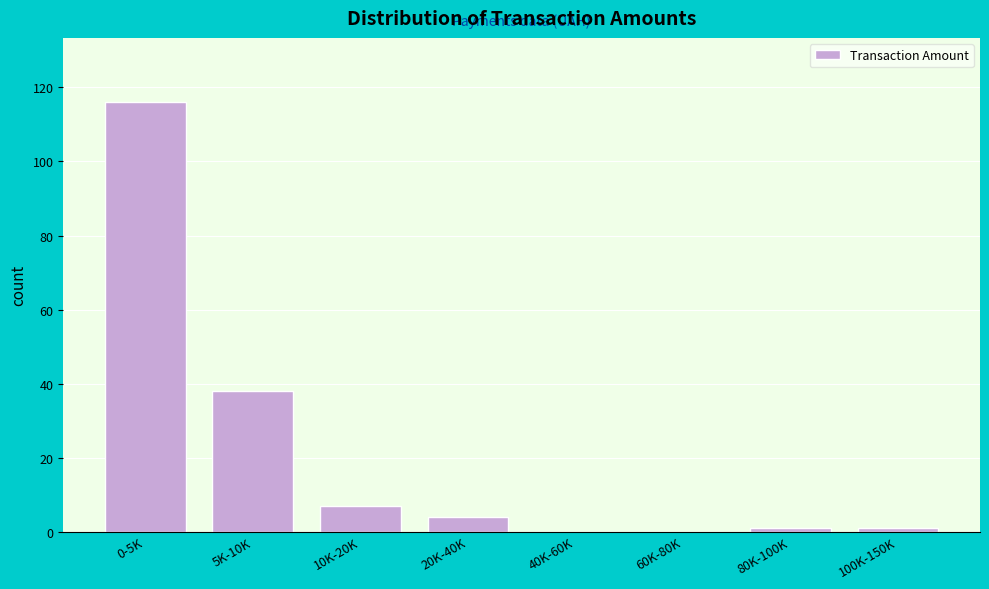

Reading right to left, what are all the values shown in this chart?

100K-150K=1	80K-100K=1	60K-80K=0	40K-60K=0	20K-40K=4	10K-20K=7	5K-10K=38	0-5K=116